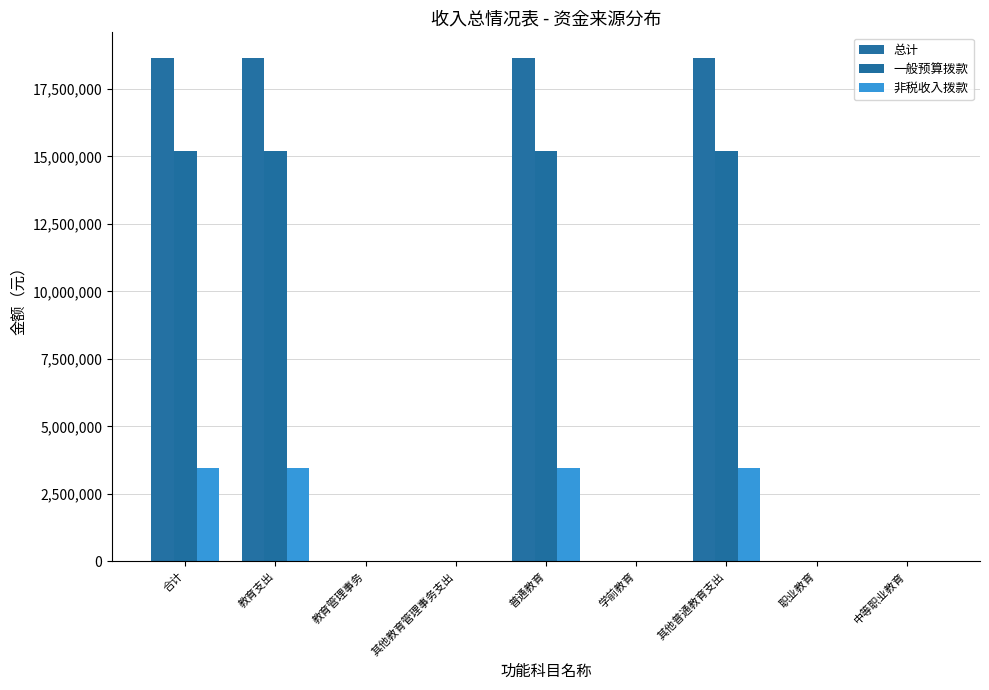

Count the number of categories in the chart.

9